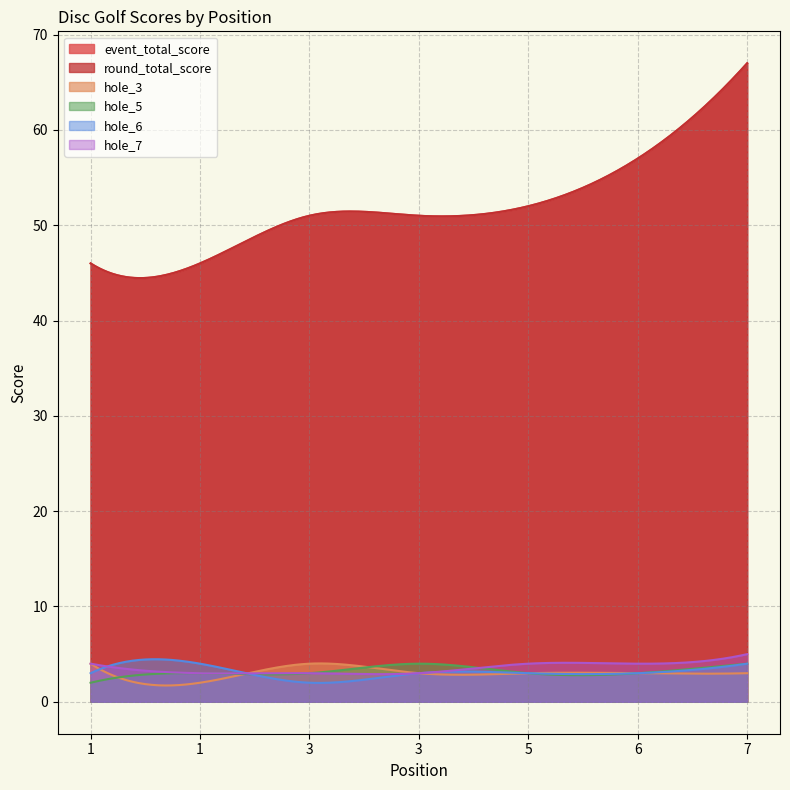

What is the difference between the hole_5 values at 6 and 3?

1